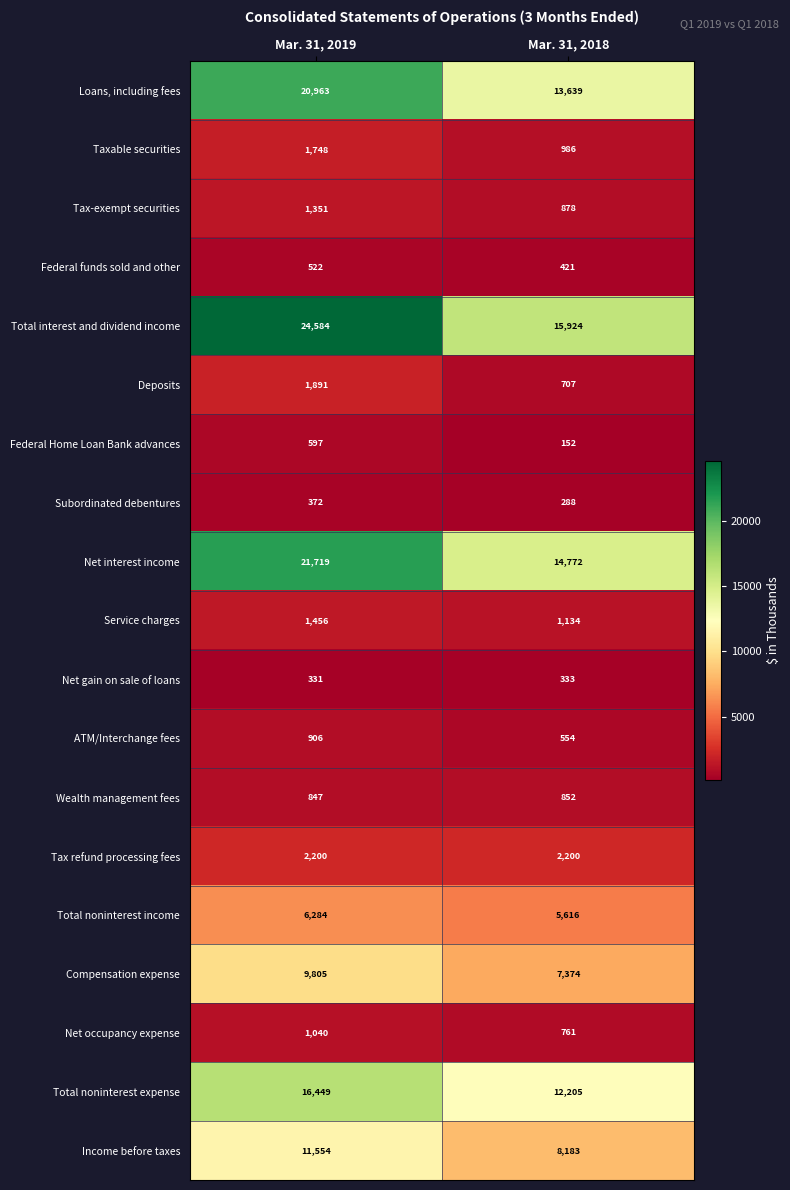

Read the Total noninterest expense value at Mar. 31, 2019, to the nearest 100.

16400